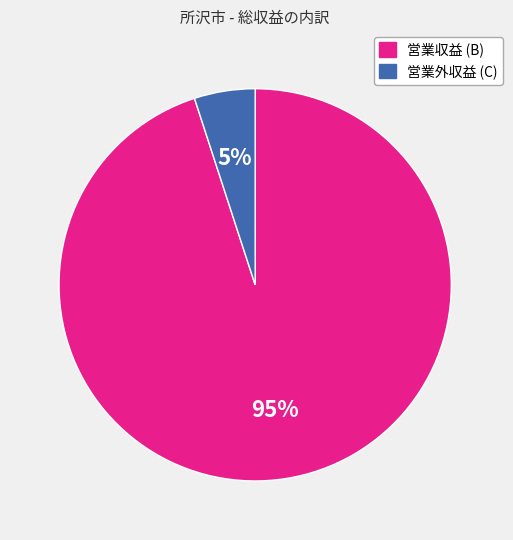

To the nearest percent, what percentage of the pie is 営業外収益 (C)?

5%